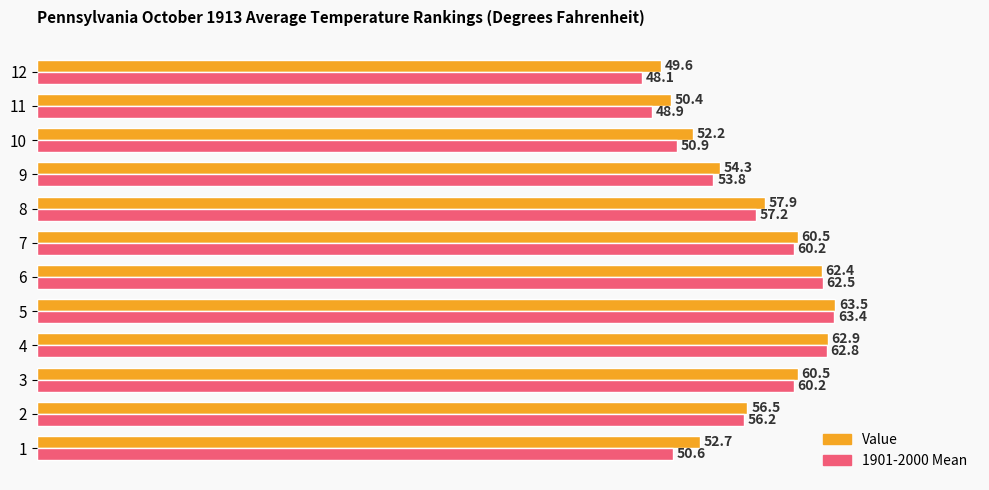

What is the sum of all Value values?

683.4